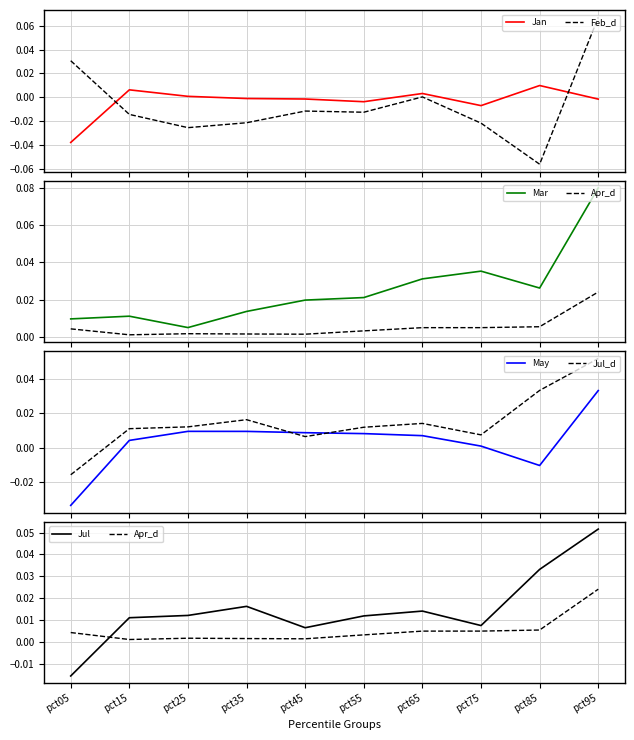

Reading left to right, transcribe all the data shown in this chart.

Jan: -0.0	0.0	0.0	-0.0	-0.0	-0.0	0.0	-0.0	0.0	-0.0
Feb: 0.0	-0.0	-0.0	-0.0	-0.0	-0.0	0.0	-0.0	-0.1	0.1
Mar: 0.0	0.0	0.0	0.0	0.0	0.0	0.0	0.0	0.0	0.1
Apr: 0.0	0.0	0.0	0.0	0.0	0.0	0.0	0.0	0.0	0.0
May: -0.0	0.0	0.0	0.0	0.0	0.0	0.0	0.0	-0.0	0.0
Jul: -0.0	0.0	0.0	0.0	0.0	0.0	0.0	0.0	0.0	0.1